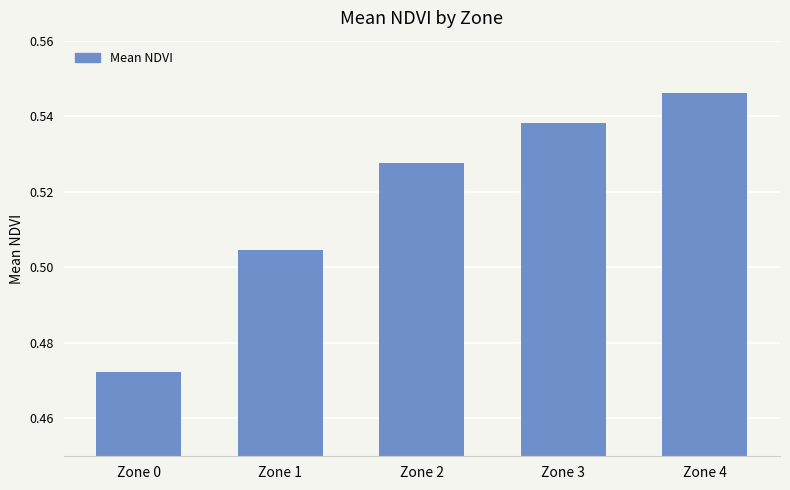

What is the sum of the values at Zone 1 and Zone 4?

1.1